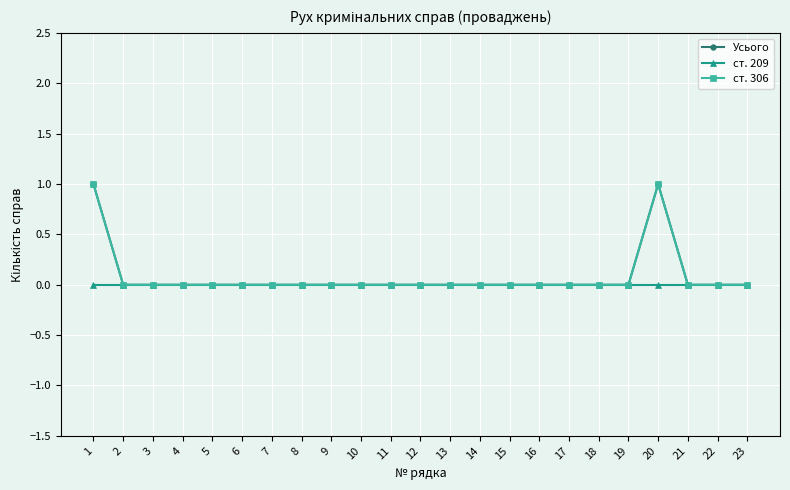

The value of Усього at 18 is 0. True or false?

True